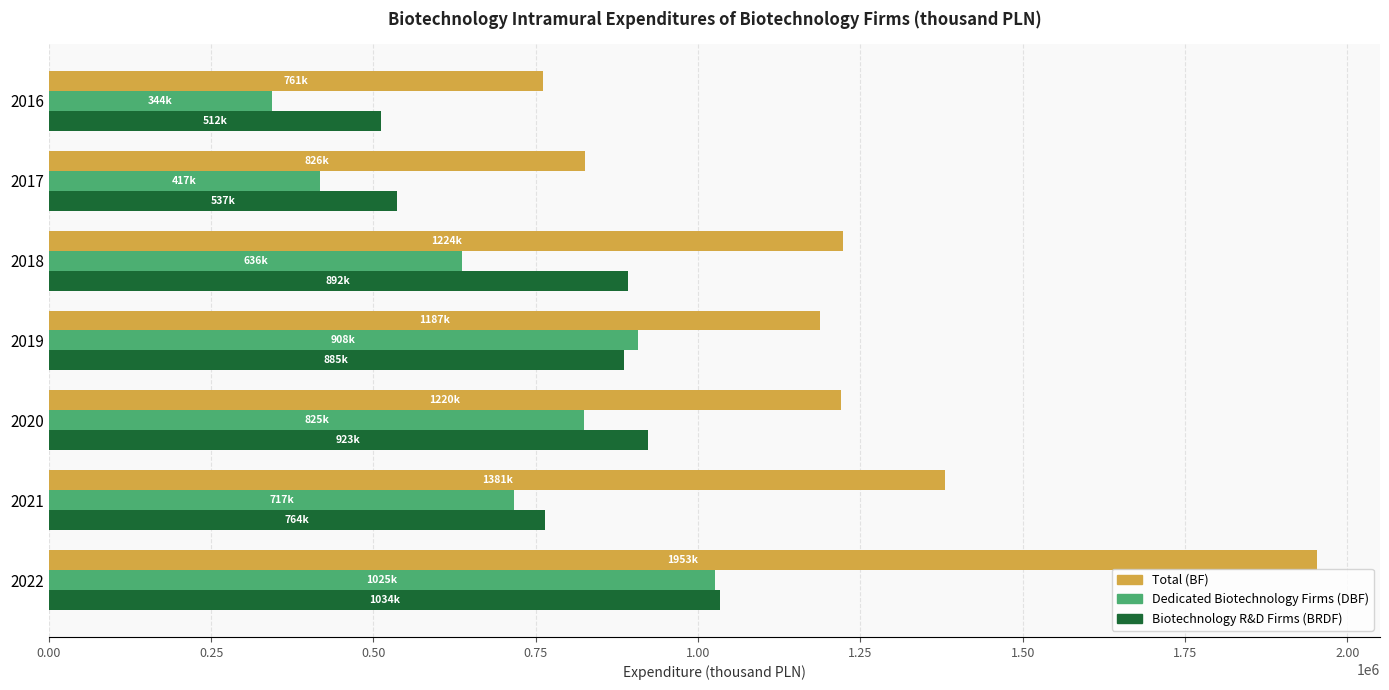

What is the spread (max minus min) of values at 2017?

408448.7